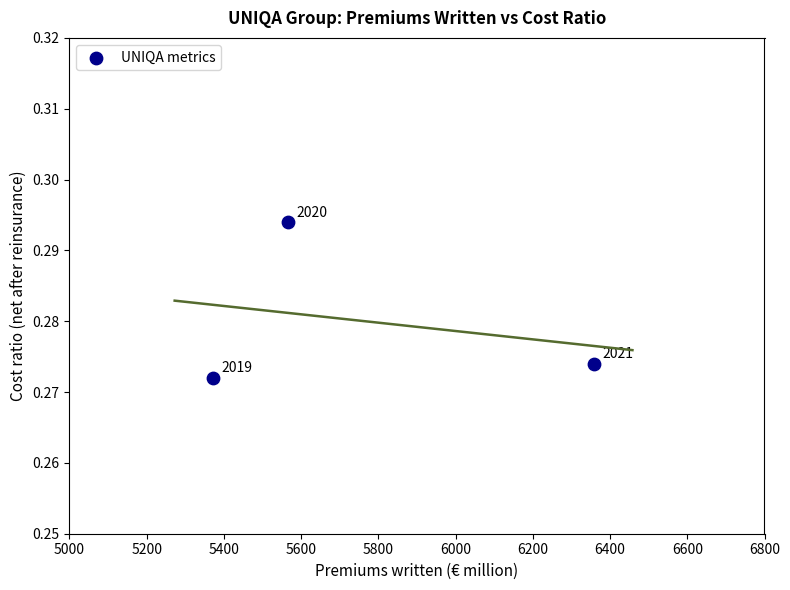

What is the range of X values (max minus min)?

985.4